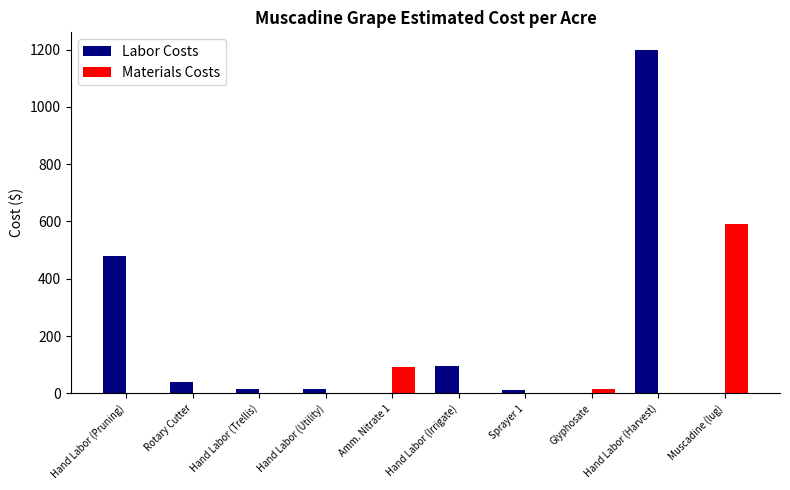

The Labor Costs series shows 0.0 at Muscadine (lug). True or false?

True